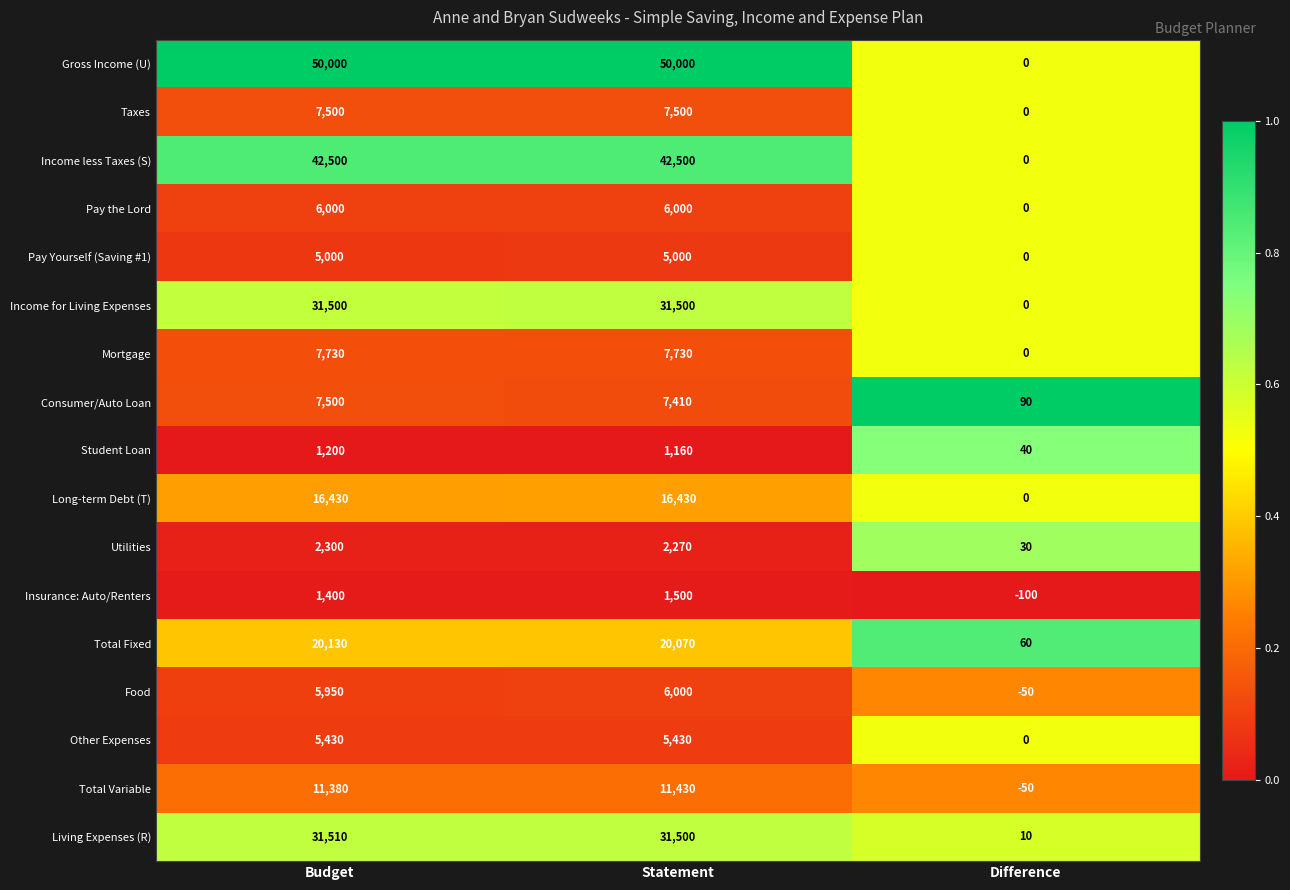

What is the approximate value of Total Fixed at Difference, to the nearest 10?

60